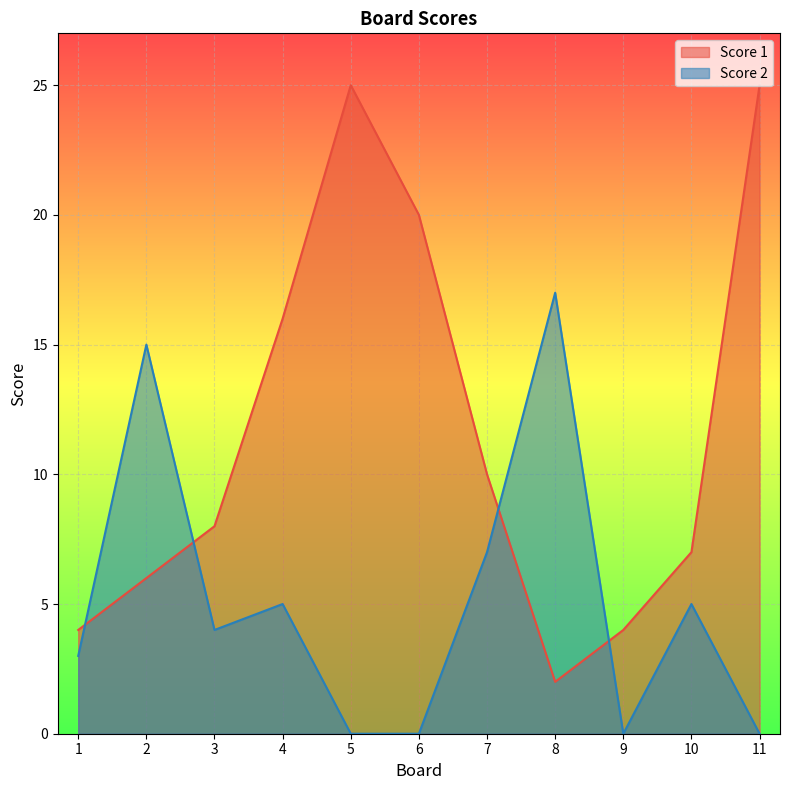

At which category is the sum across all series the highest?

5